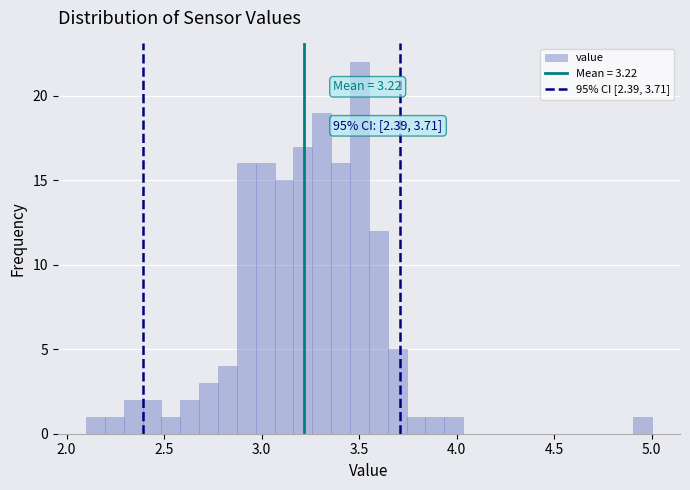

Around what value on the x-axis is the tallest bar? Give the approximate position of its centre, as read against the axis.

3.50